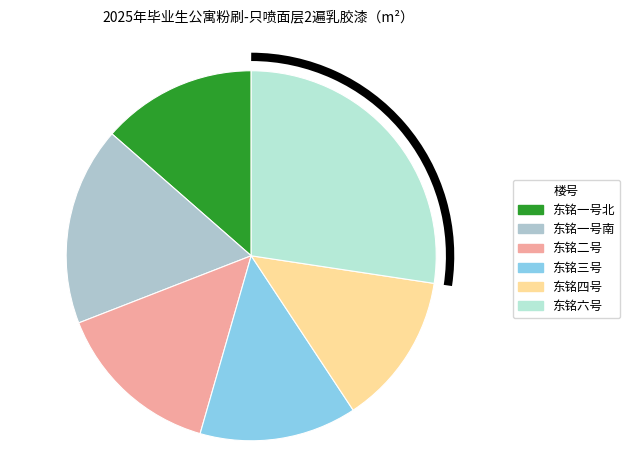

Does 东铭三号 account for over 50% of the chart?

No